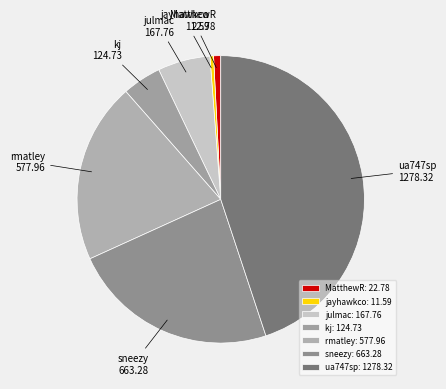

How many segments does this pie chart have?

7